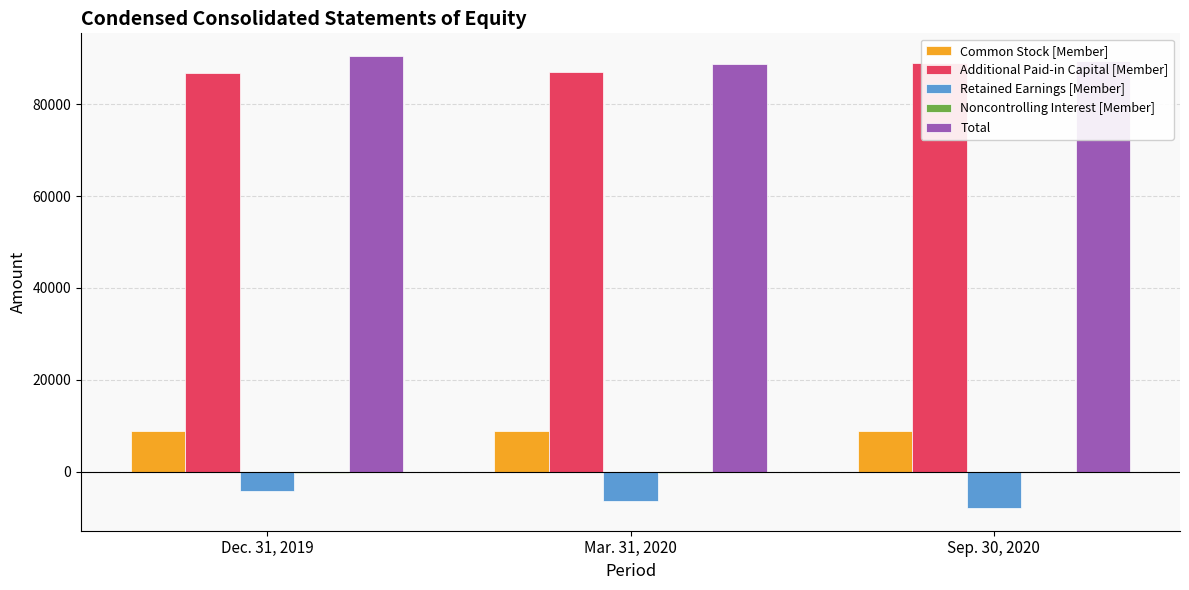

What position from the left is Mar. 31, 2020?

2